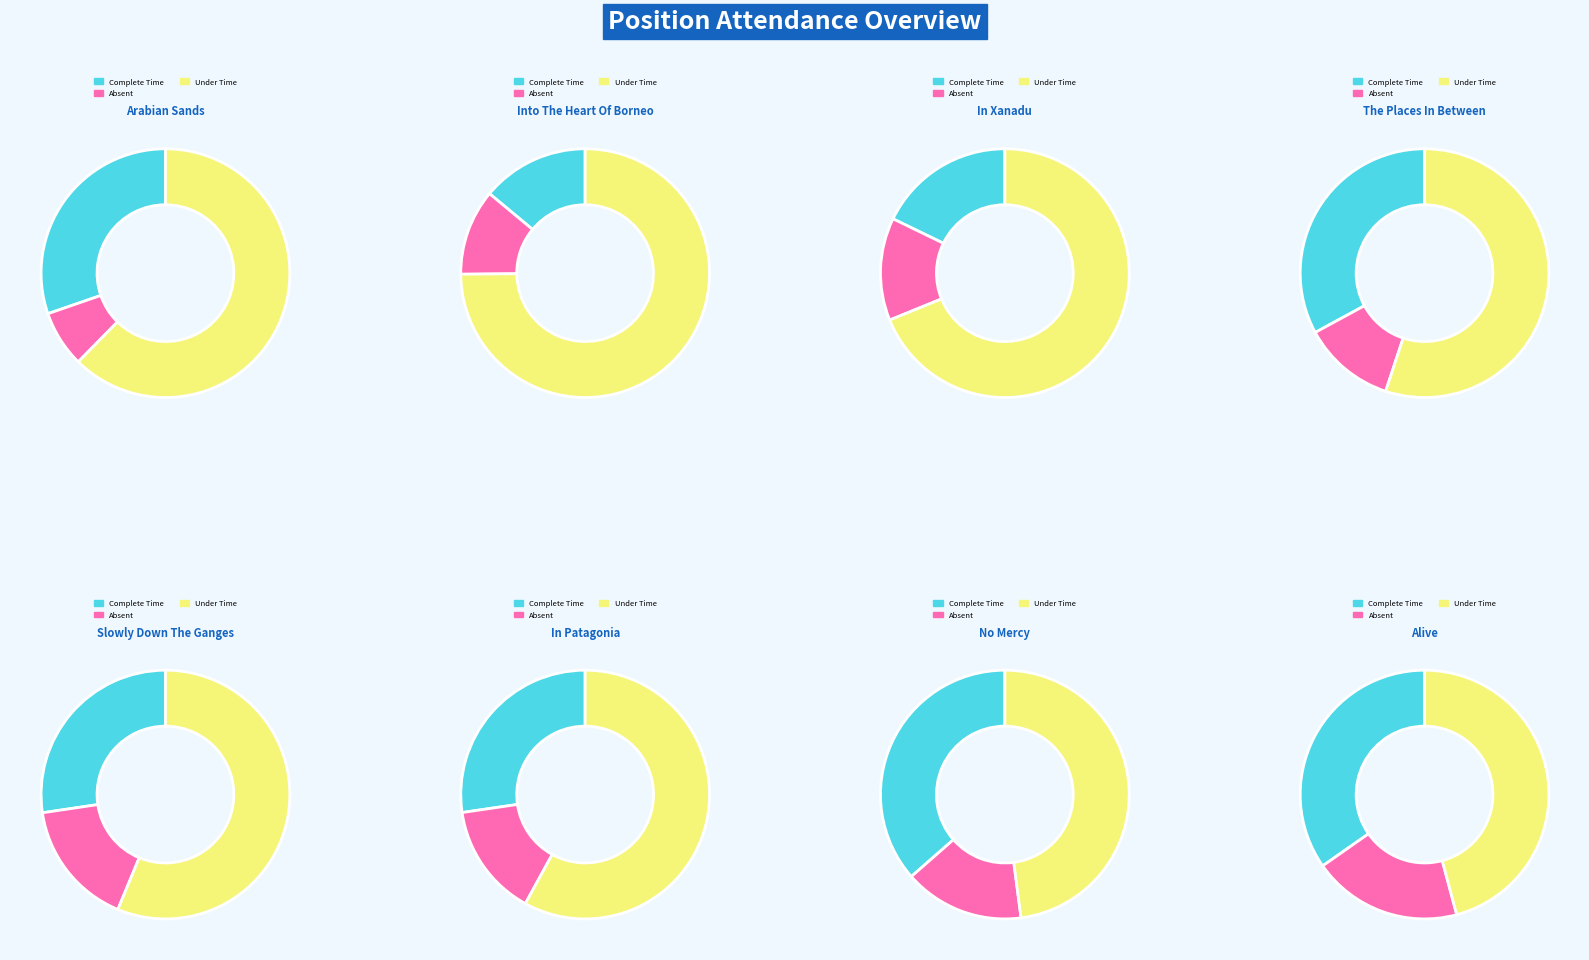

What is the total percentage of Slowly Down The Ganges and In Xanadu?

44.8%